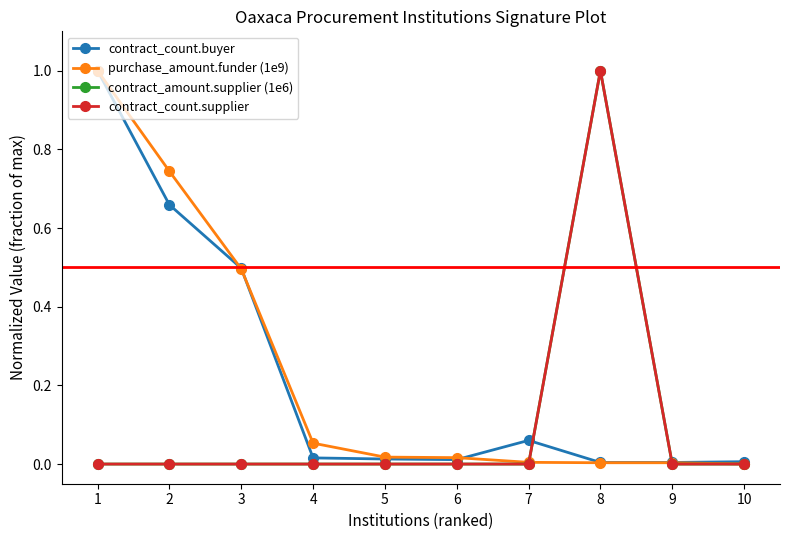

Does the chart display data point markers on the line(s)?

Yes